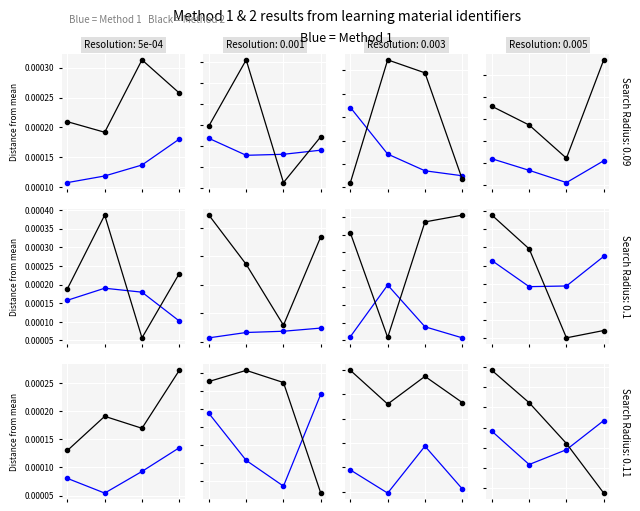

How many distinct data groups are displayed?

2